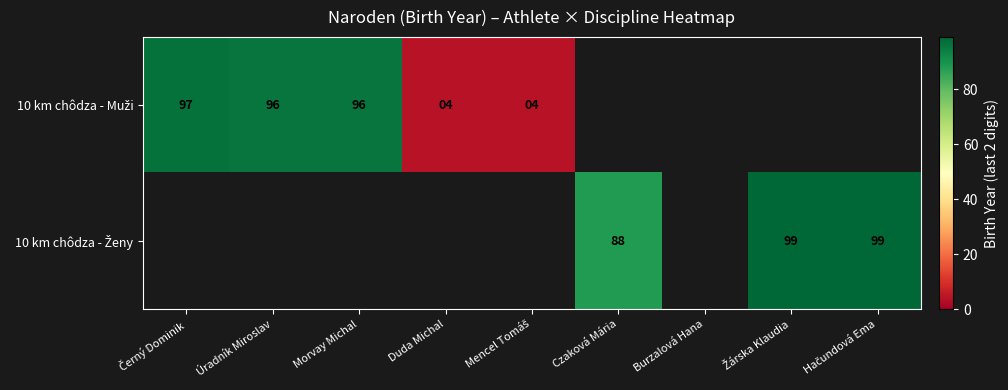

True or false: 10 km chôdza - Muži has a value of 4.0 at Mencel Tomáš.

True